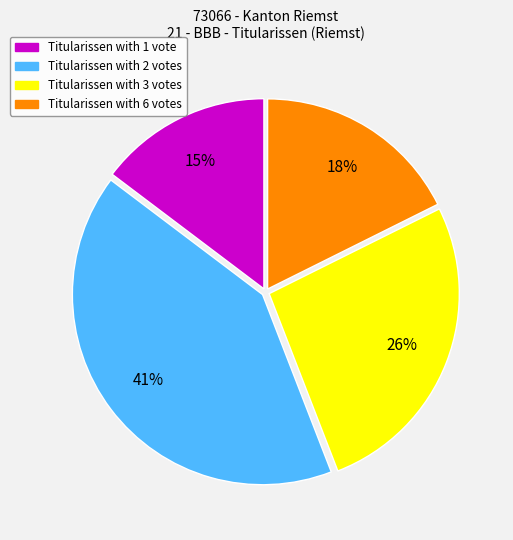

To the nearest percent, what is the difference between the largest and smallest slice percentages?

26%